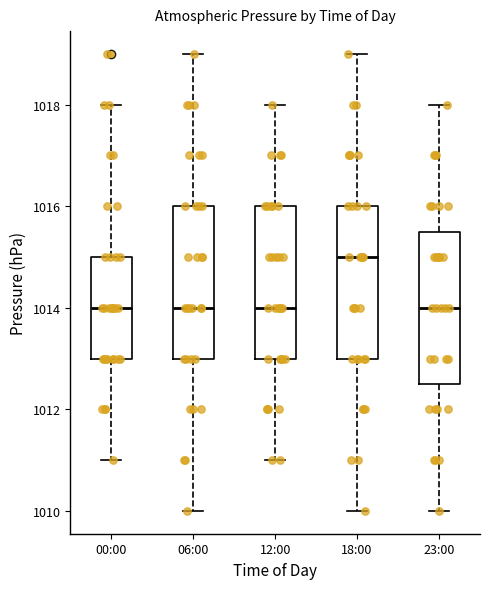

Reading left to right, read every box against the y-axis: the position of its median line, the range the box covers, and the ends of its whiskers. The values are not printed on the chart, so give them approximately, as read against the axis.

00:00: median 1014.0, box 1013.0 to 1015.0, whiskers 1011.0 to 1018.0
06:00: median 1014.0, box 1013.0 to 1016.0, whiskers 1010.0 to 1019.0
12:00: median 1014.0, box 1013.0 to 1016.0, whiskers 1011.0 to 1018.0
18:00: median 1015.0, box 1013.0 to 1016.0, whiskers 1010.0 to 1019.0
23:00: median 1014.0, box 1012.6 to 1015.6, whiskers 1010.0 to 1018.0